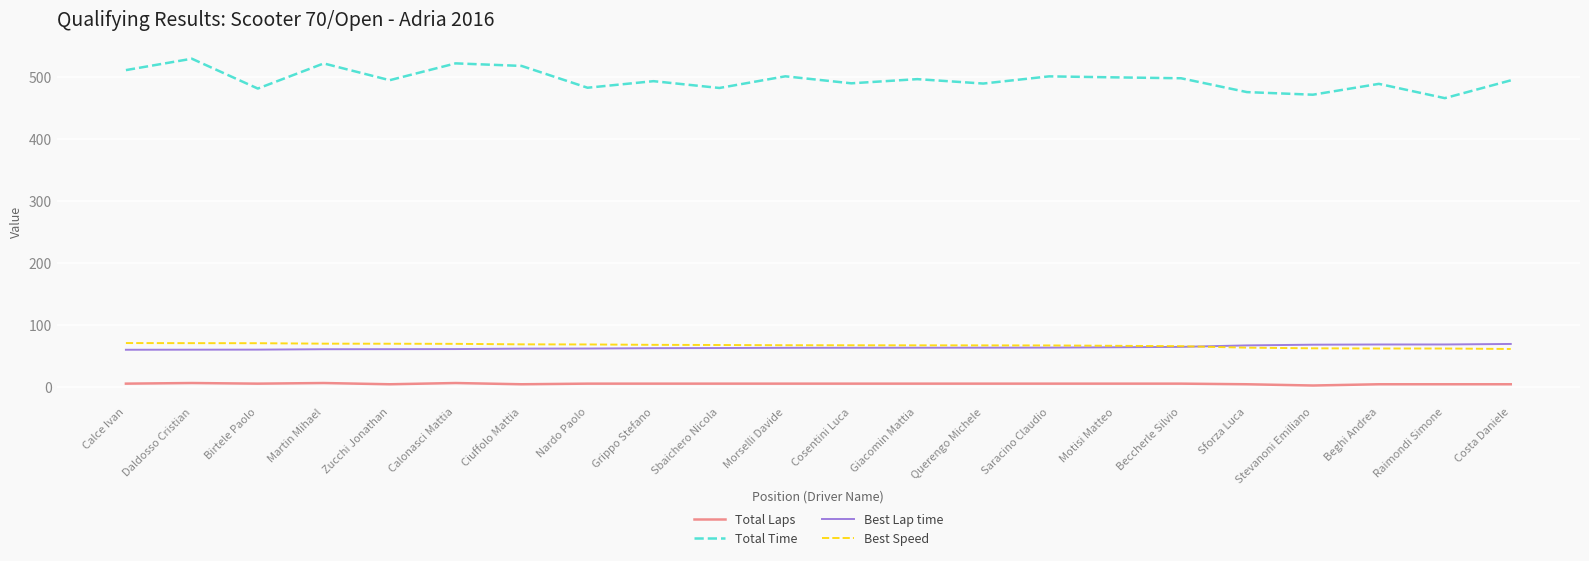

Which series has the largest total across all categories?

Total Time